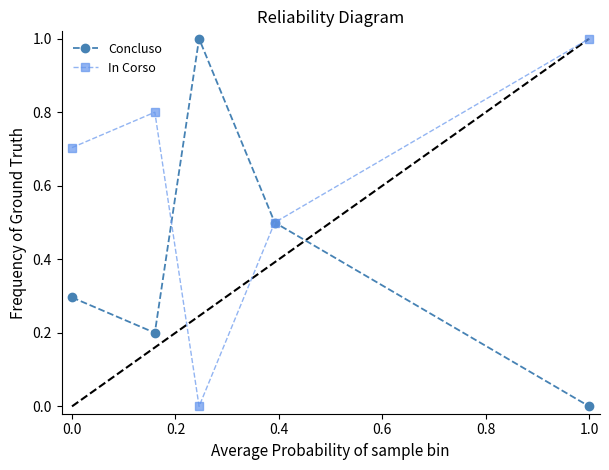

What are all the series names shown in the legend?

Concluso, In Corso